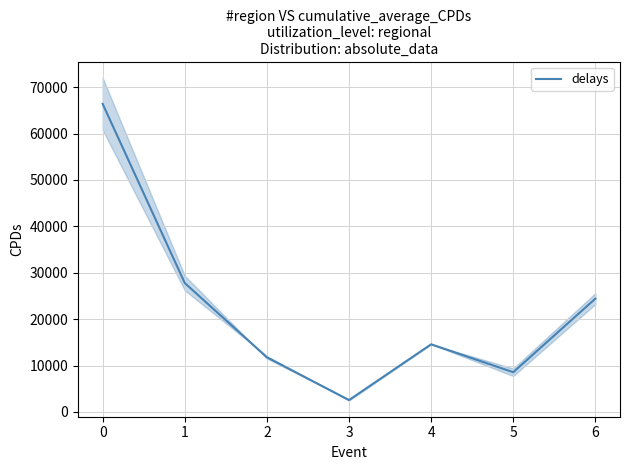

Rank the categories by value from highest to lowest.

0, 1, 6, 4, 2, 5, 3